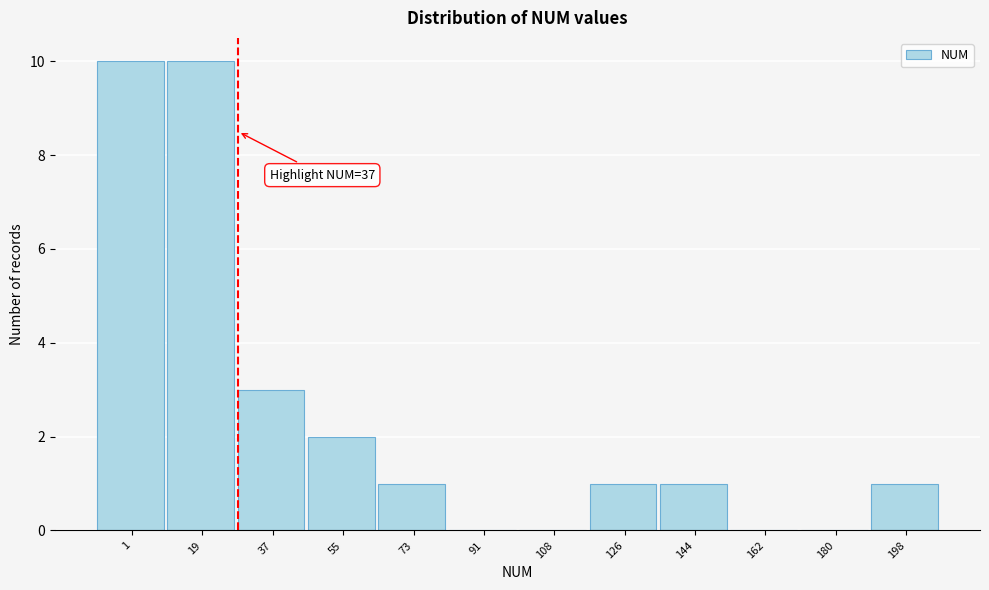

Reading left to right, list all the values displayed in this chart.

1=10	19=10	37=3	55=2	73=1	91=0	108=0	126=1	144=1	162=0	180=0	198=1